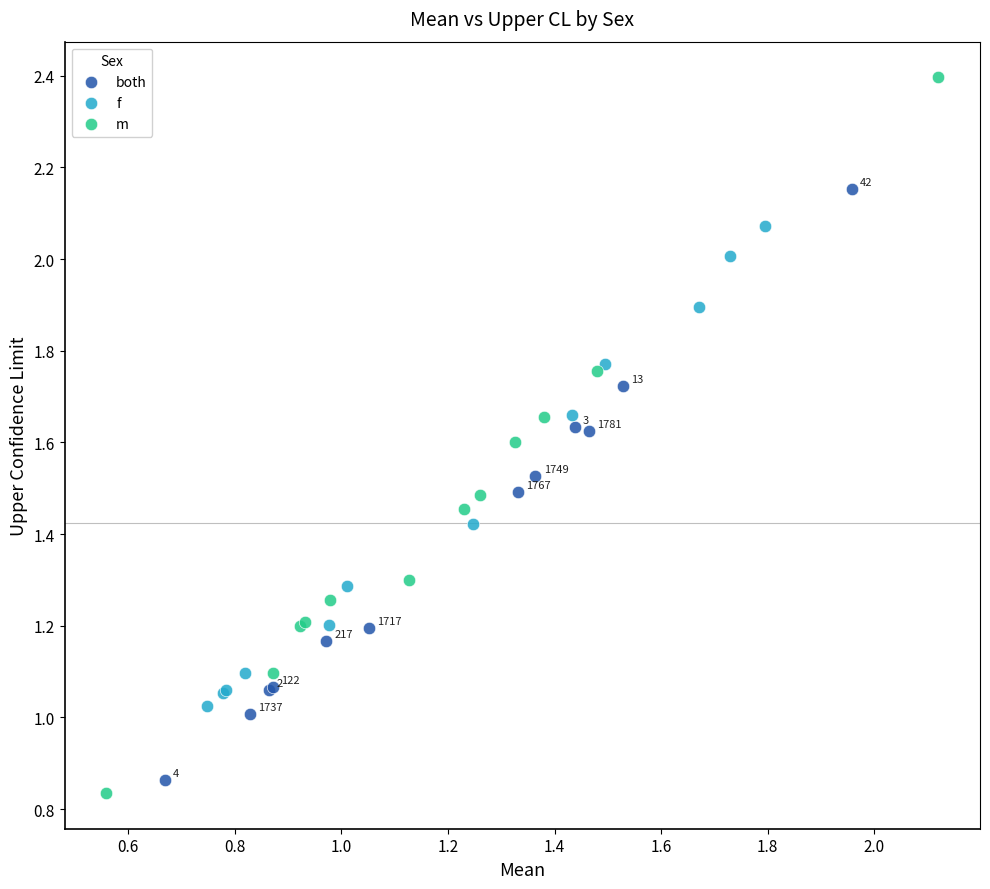

Which series has the widest spread of Y values?

m